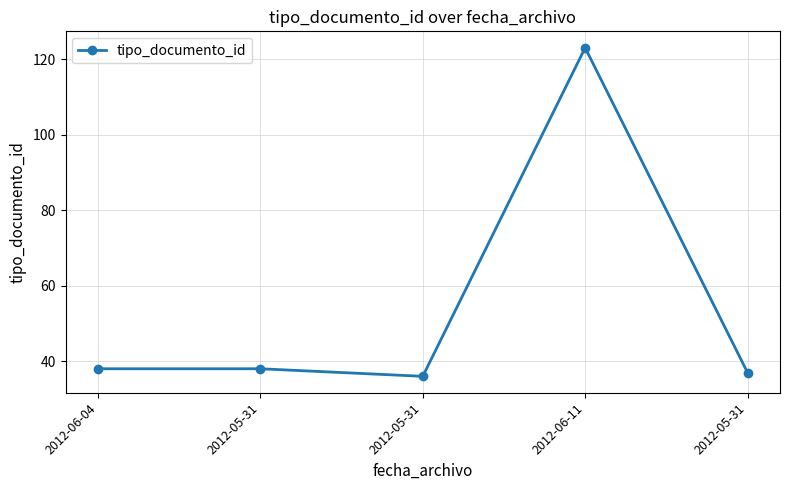

Rank the categories by value from lowest to highest.

2012-05-31, 2012-05-31, 2012-06-04, 2012-05-31, 2012-06-11